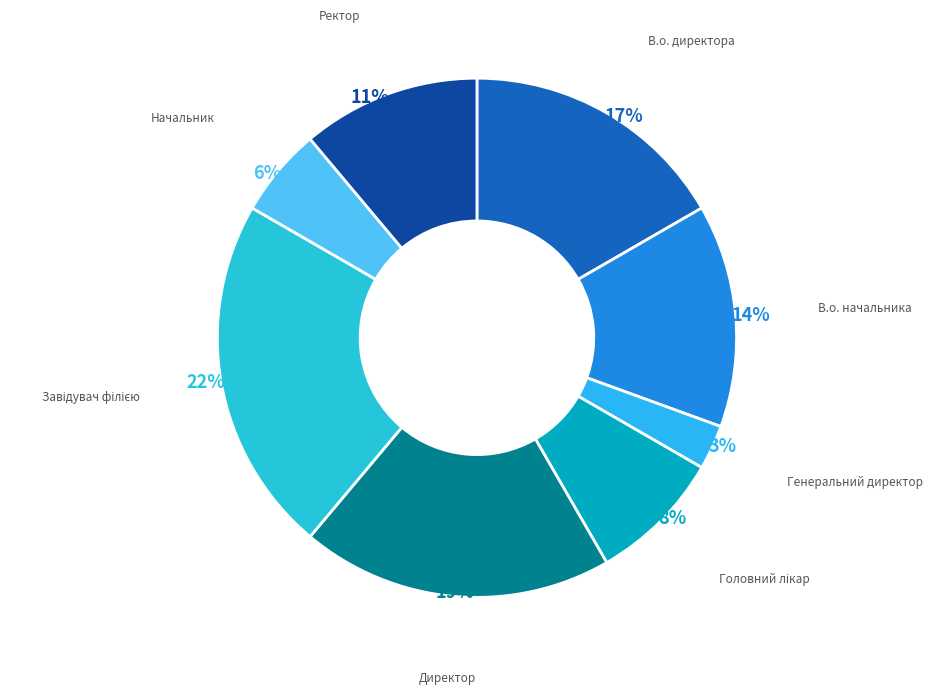

Is В.о. директора the majority of the pie?

No